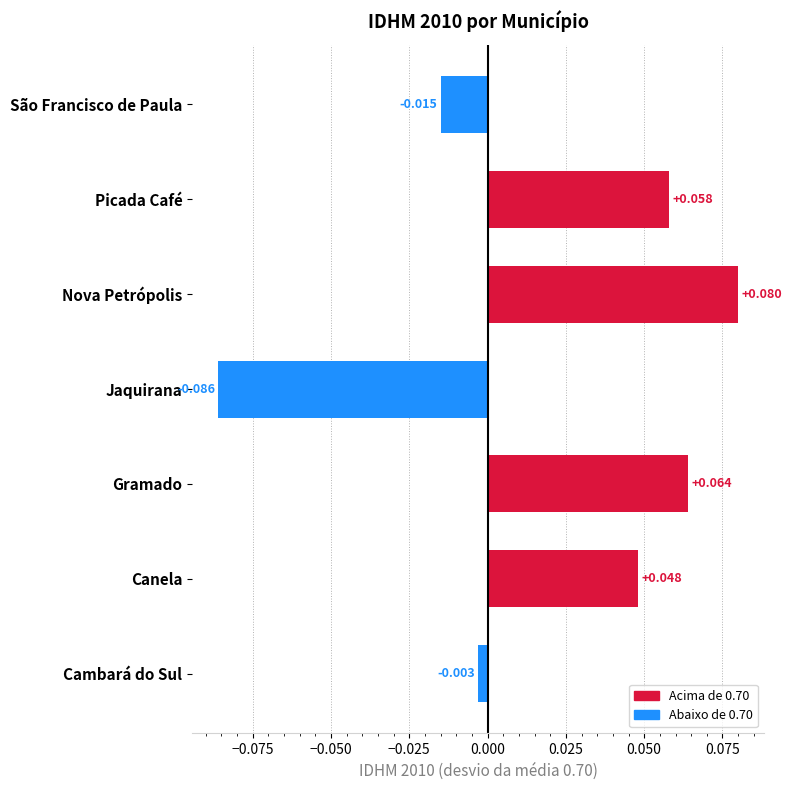

Where is the data nearest to the value 0?

Cambará do Sul